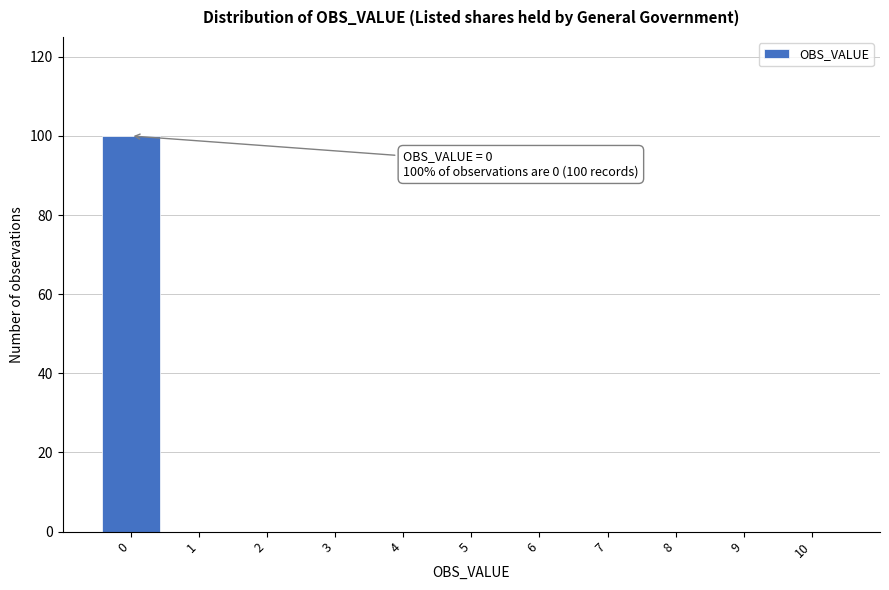

Over which range of the x-axis is the bar tallest?

-0.5 to 0.5